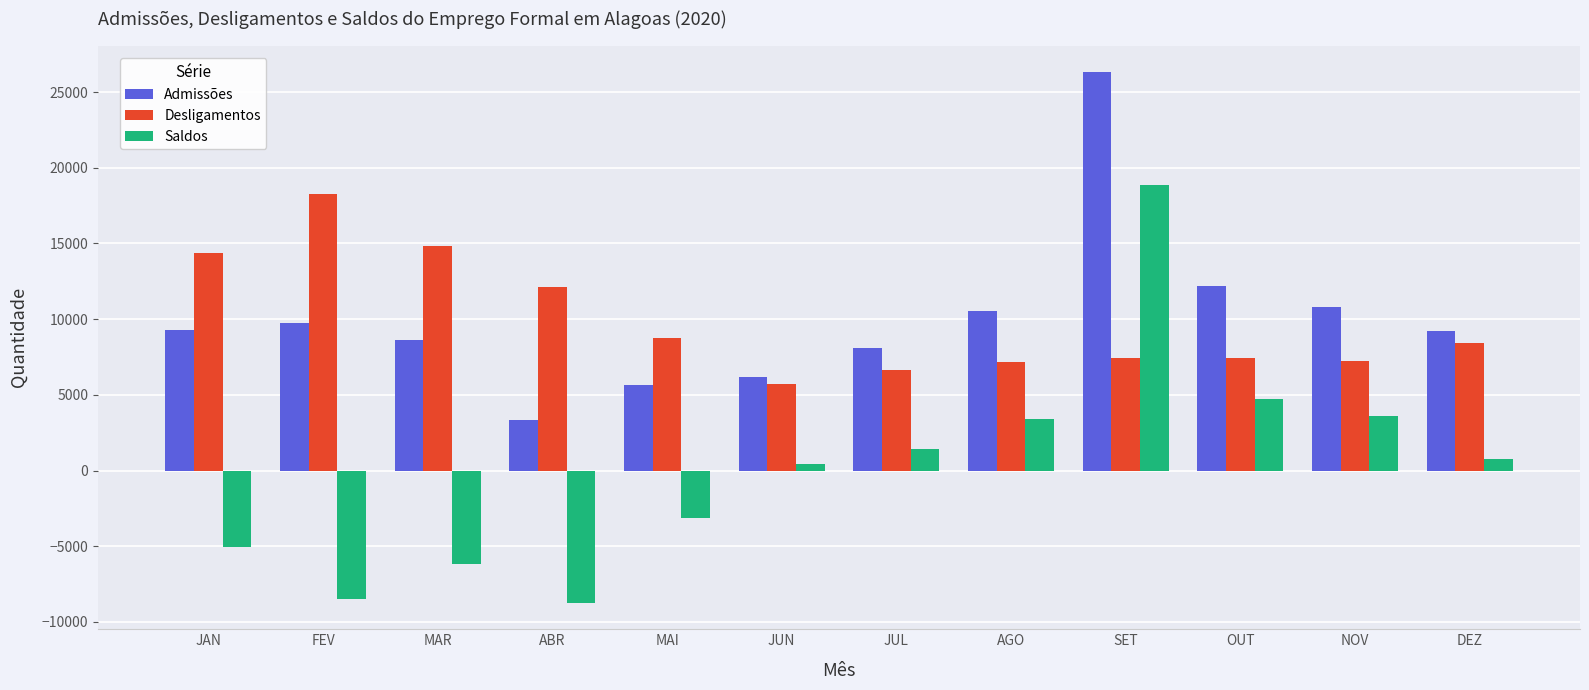

How many values in Saldos are above zero?

7